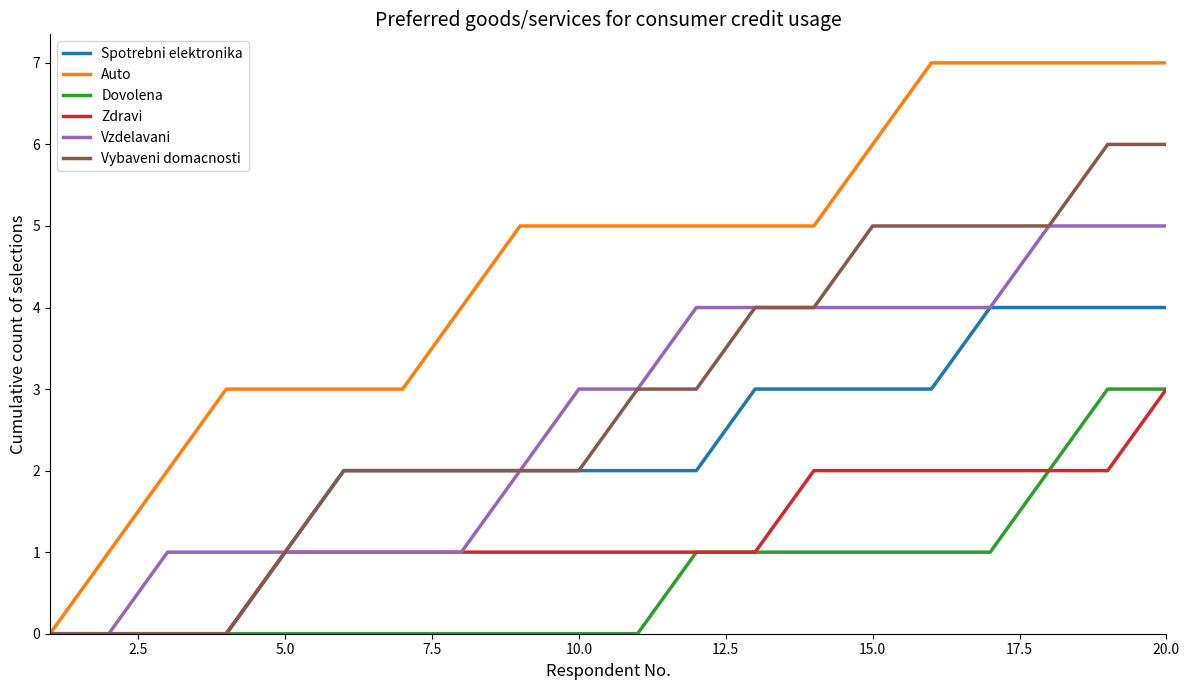

Which series has the largest total across all categories?

Auto